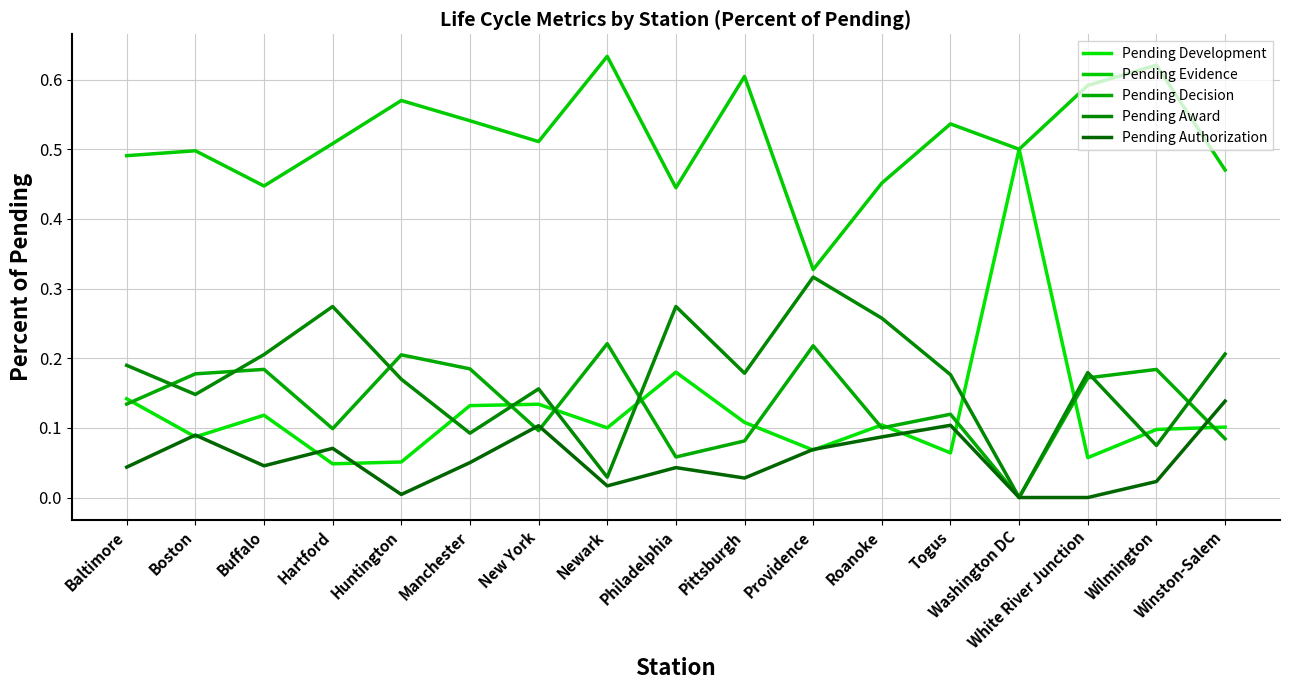

What is the label of the 6th point from the left?

Manchester